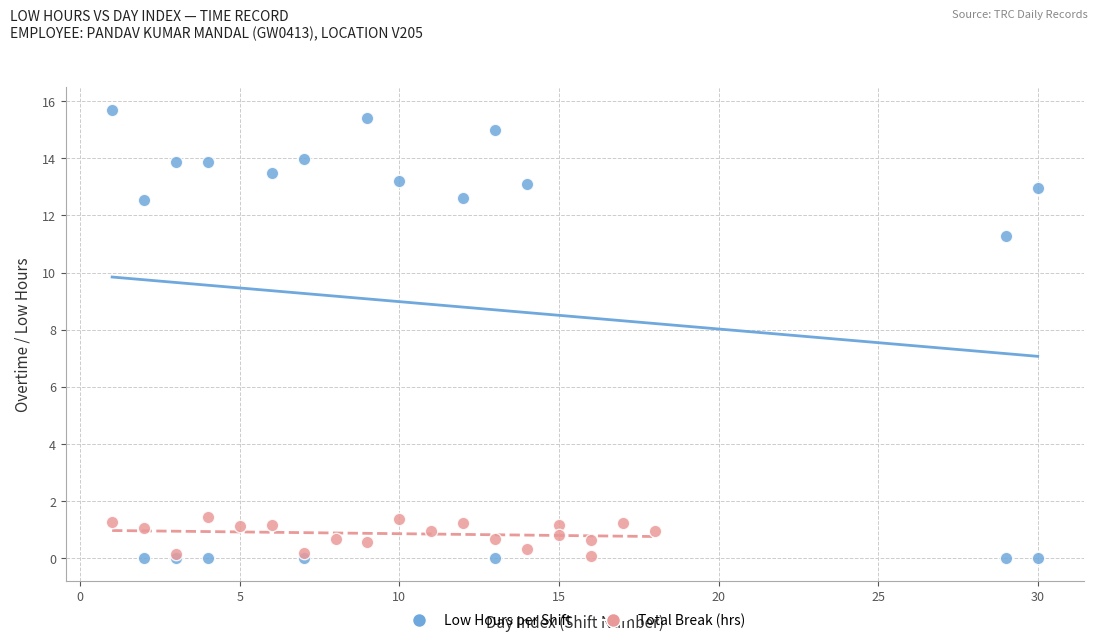

Which series has the widest spread of Y values?

Low Hours per Shift